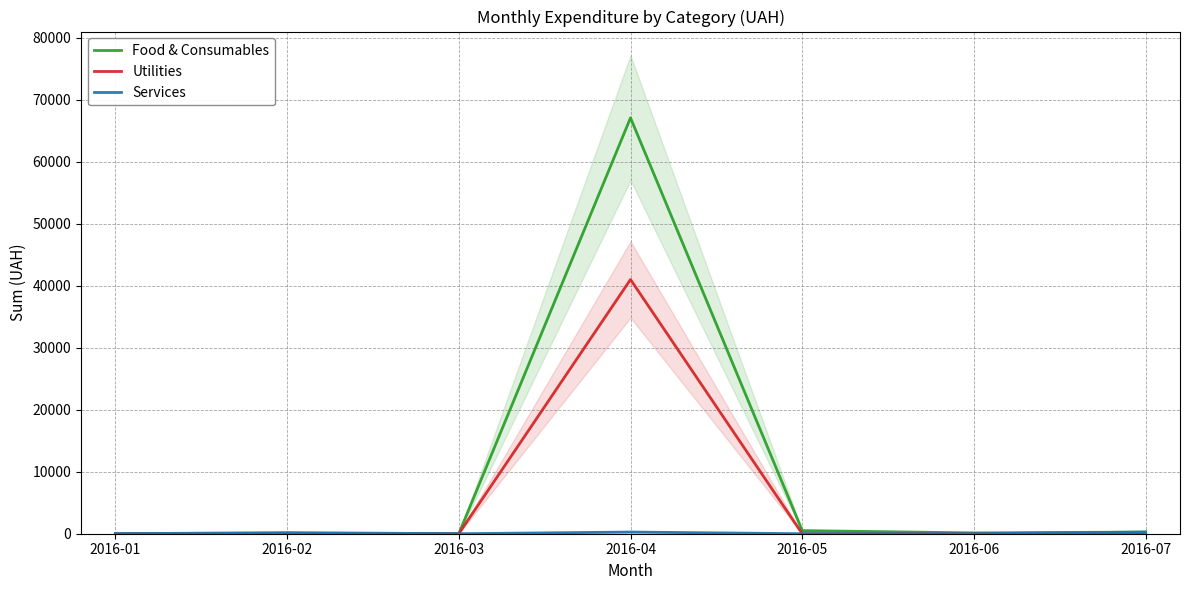

What is the difference between the maximum and minimum values in the Food & Consumables series?

67099.5